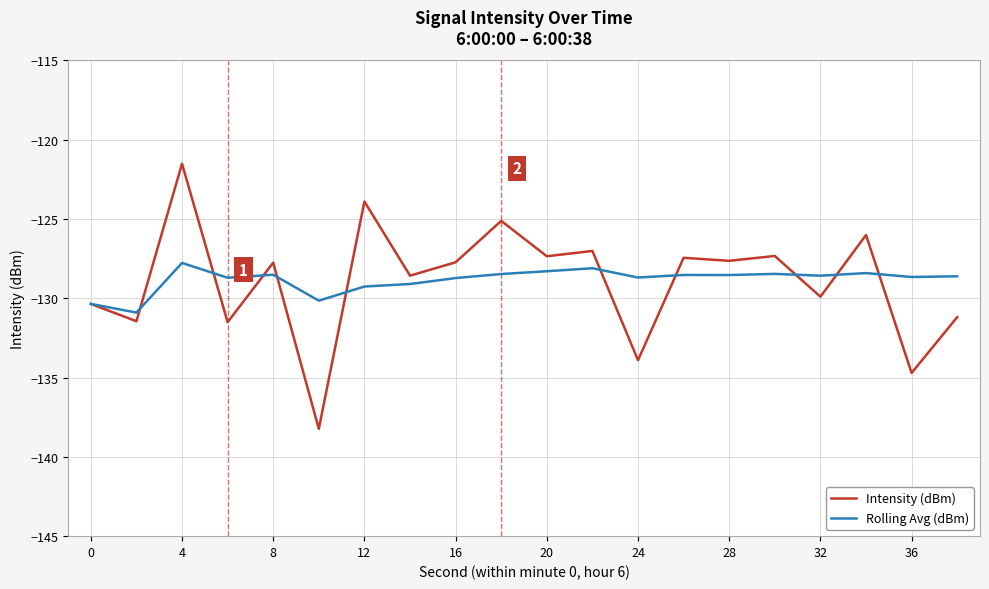

What is the maximum value for Intensity (dBm)?

-121.5